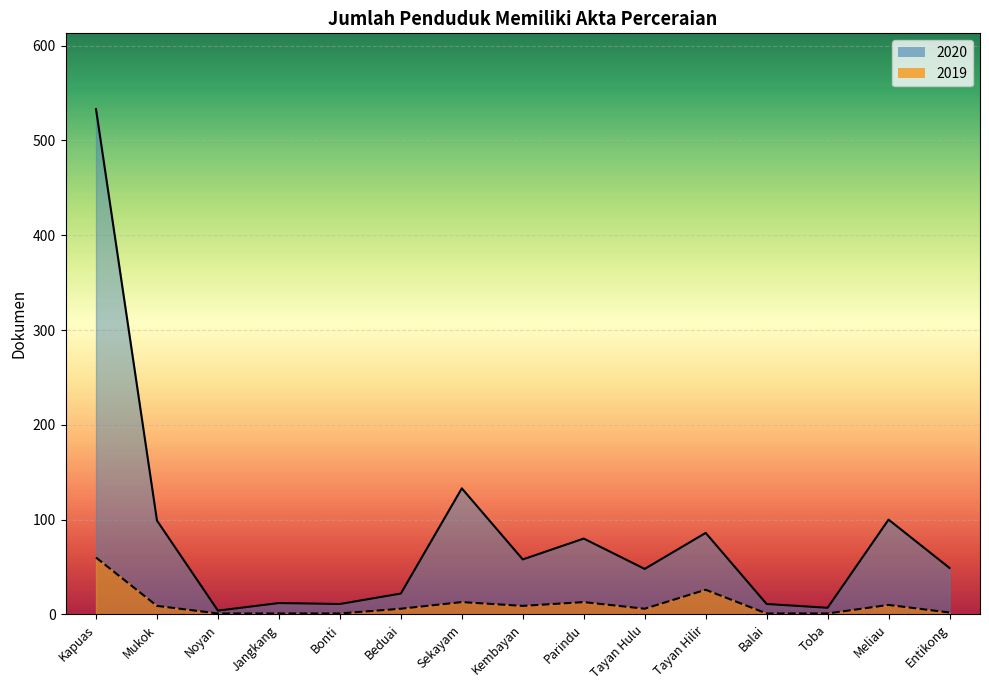

Reading left to right, list all the values displayed in this chart.

2020 (line): 533	99	4	12	11	22	133	58	80	48	86	11	7	100	49
2019 (line): 60	9	1	1	1	6	13	9	13	6	26	1	1	10	2